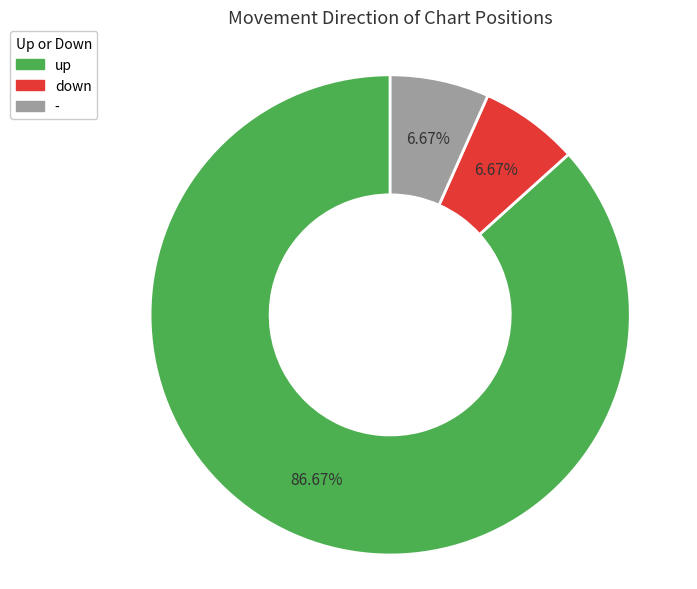

Approximately how many times larger is the value at up compared to down?

13.0